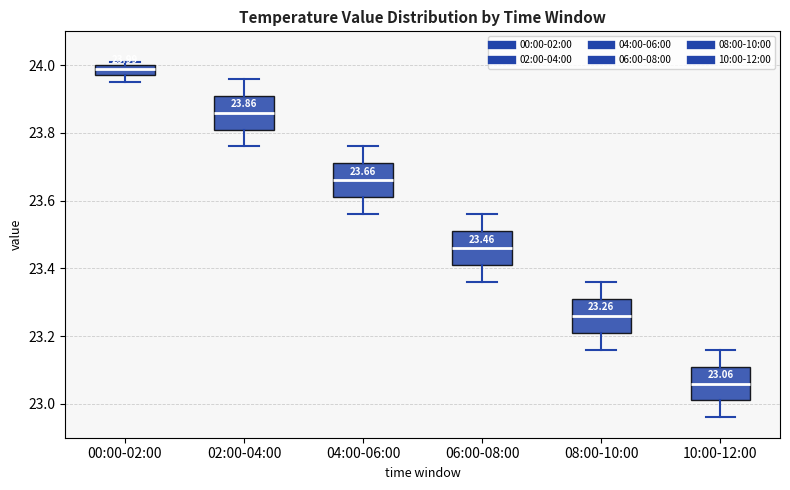

Which box has the highest median line?

00:00-02:00